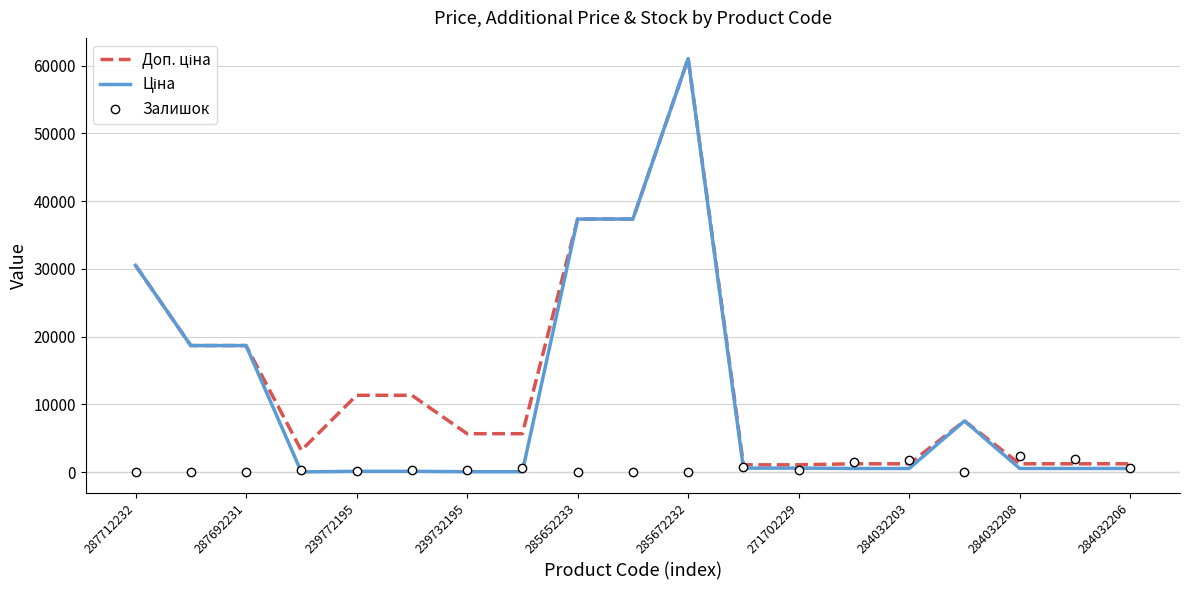

What is the maximum value for Залишок?

2433.0